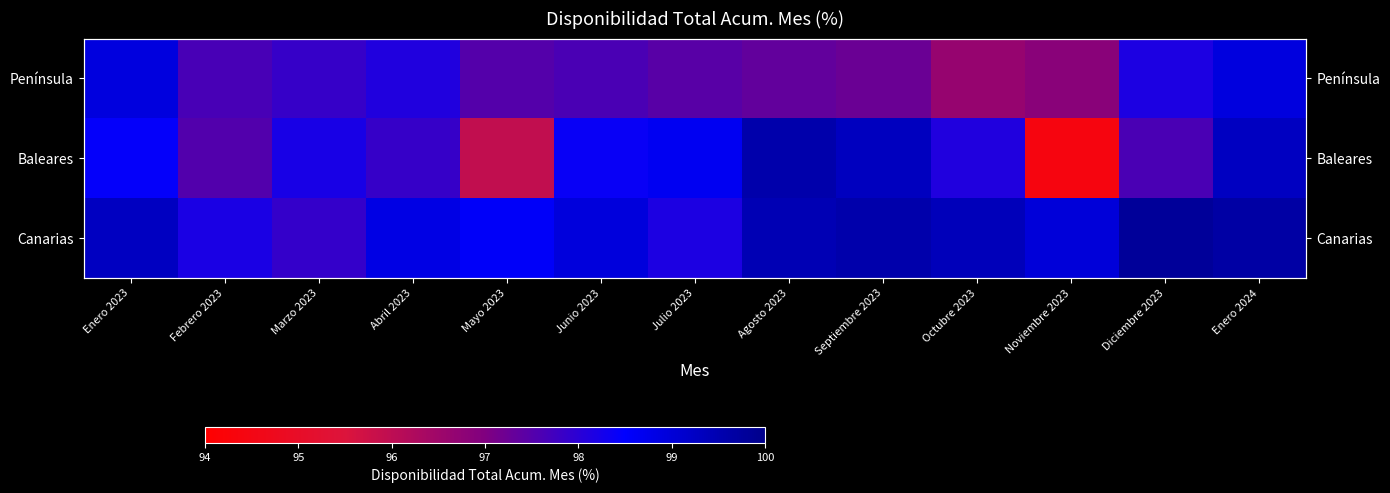

Rank the series by their average value, from highest to lowest.

Canarias, Baleares, Península